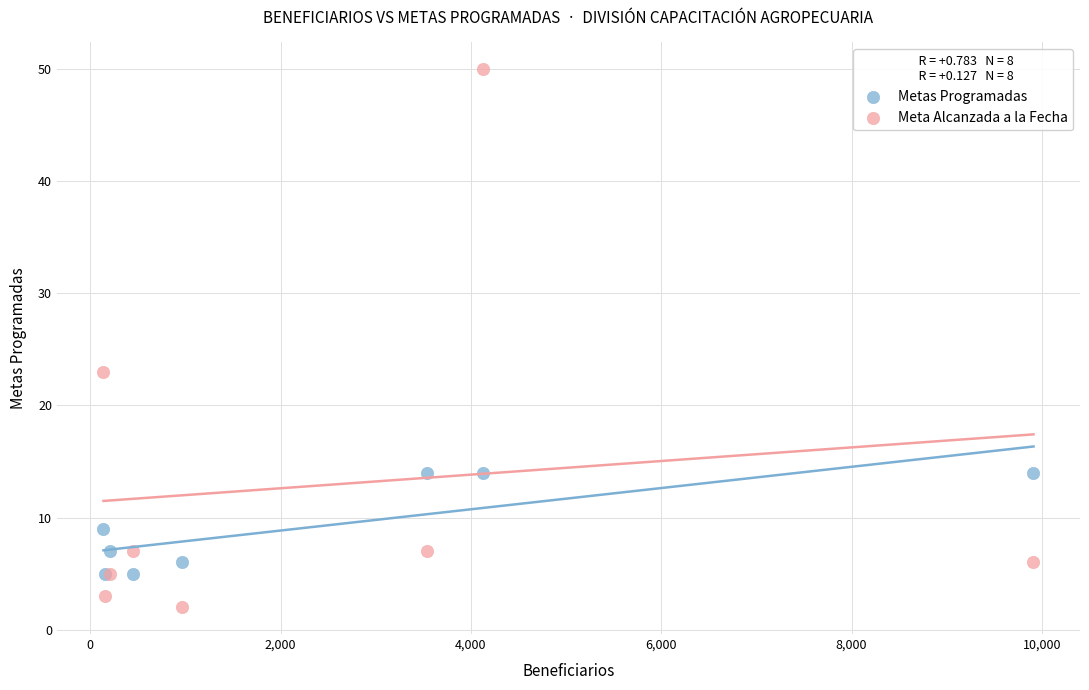

Which series has the largest Y range (max minus min)?

Meta Alcanzada a la Fecha